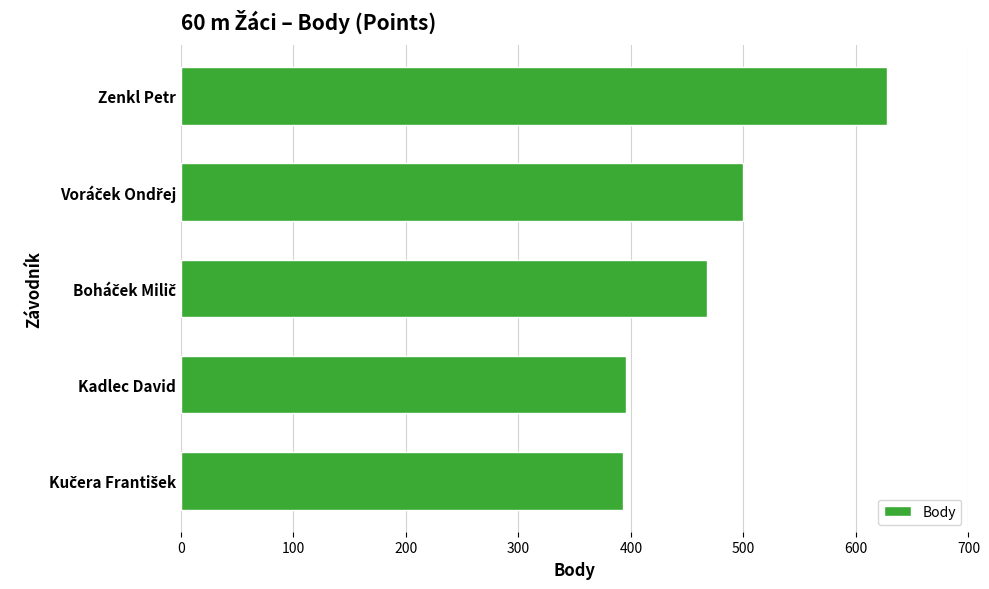

What is the minimum value shown in the chart?

393